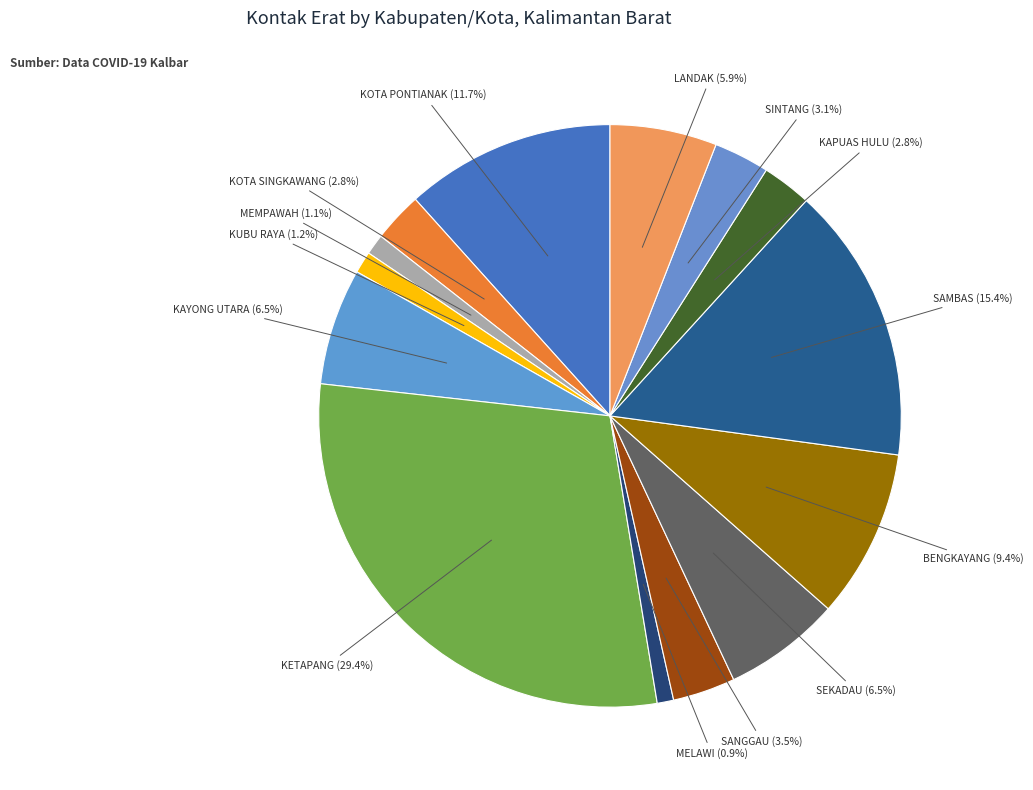

The SAMBAS slice represents 15% of the pie. True or false?

True